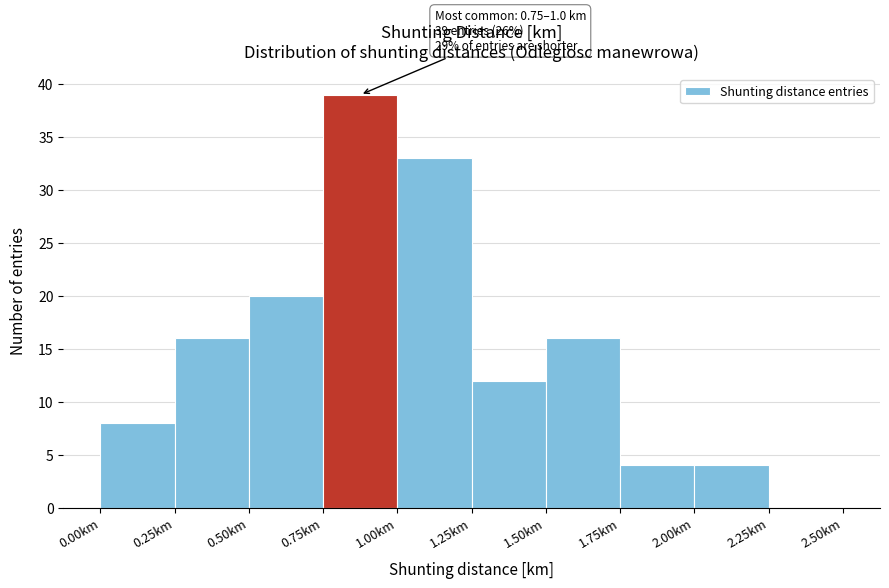

Which range on the x-axis has the tallest bar?

0.75 to 1.00